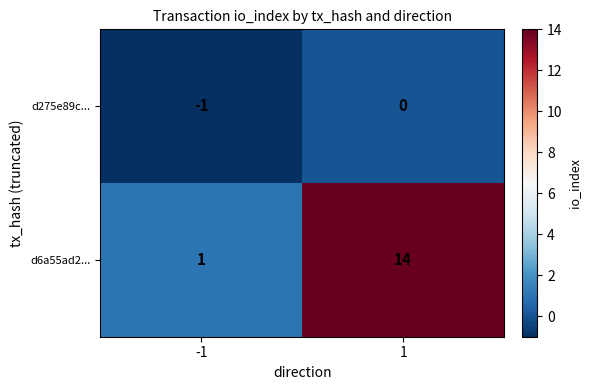

List the series in order of their peak value, lowest first.

d275e89c..., d6a55ad2...